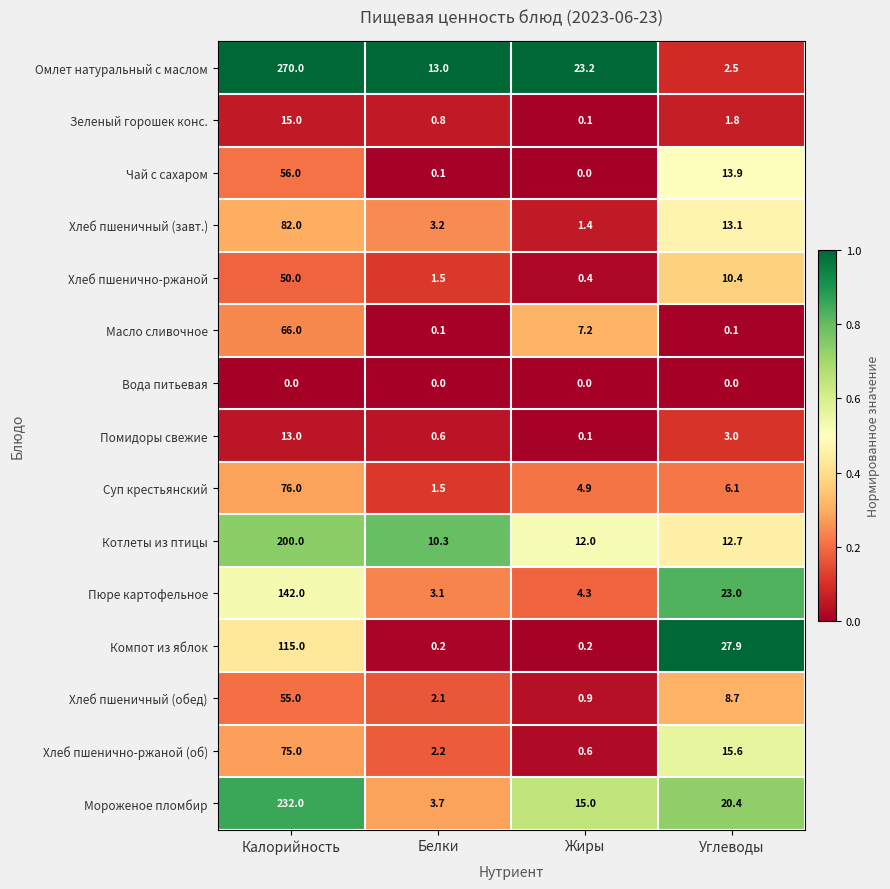

Count the number of categories in the chart.

4